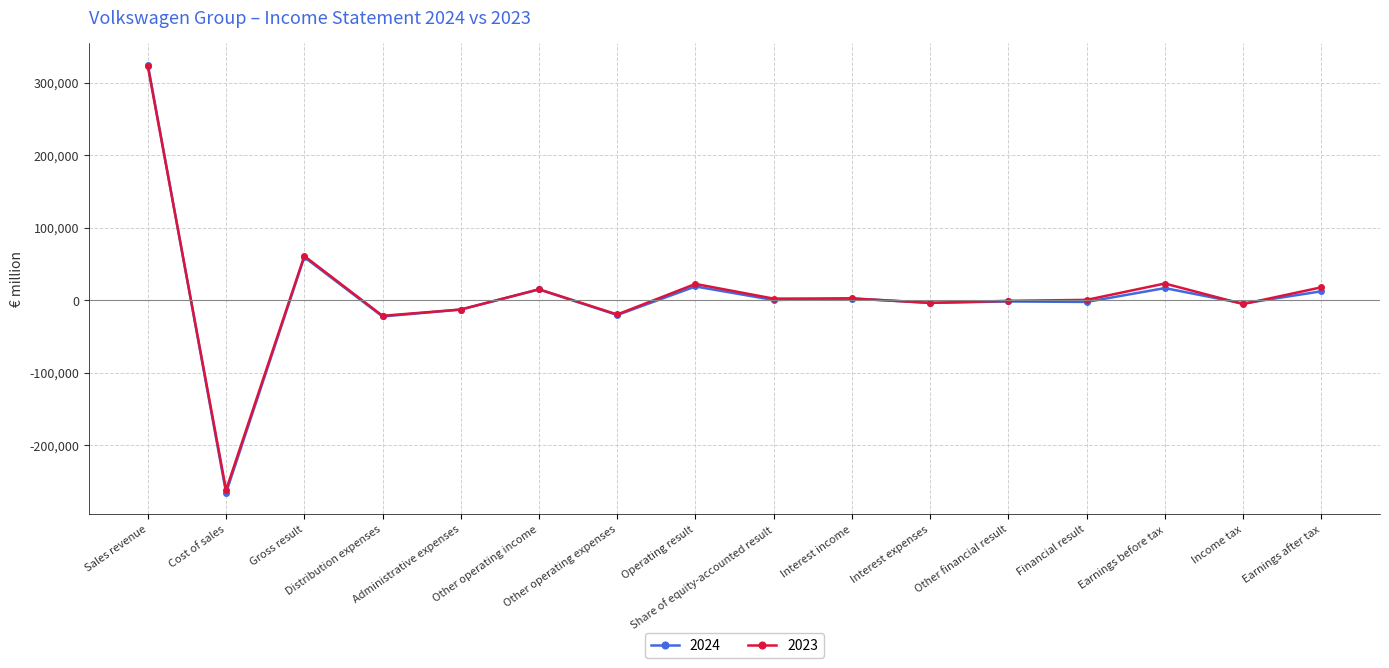

True or false: 2023 has more than 1 interior local peaks.

True